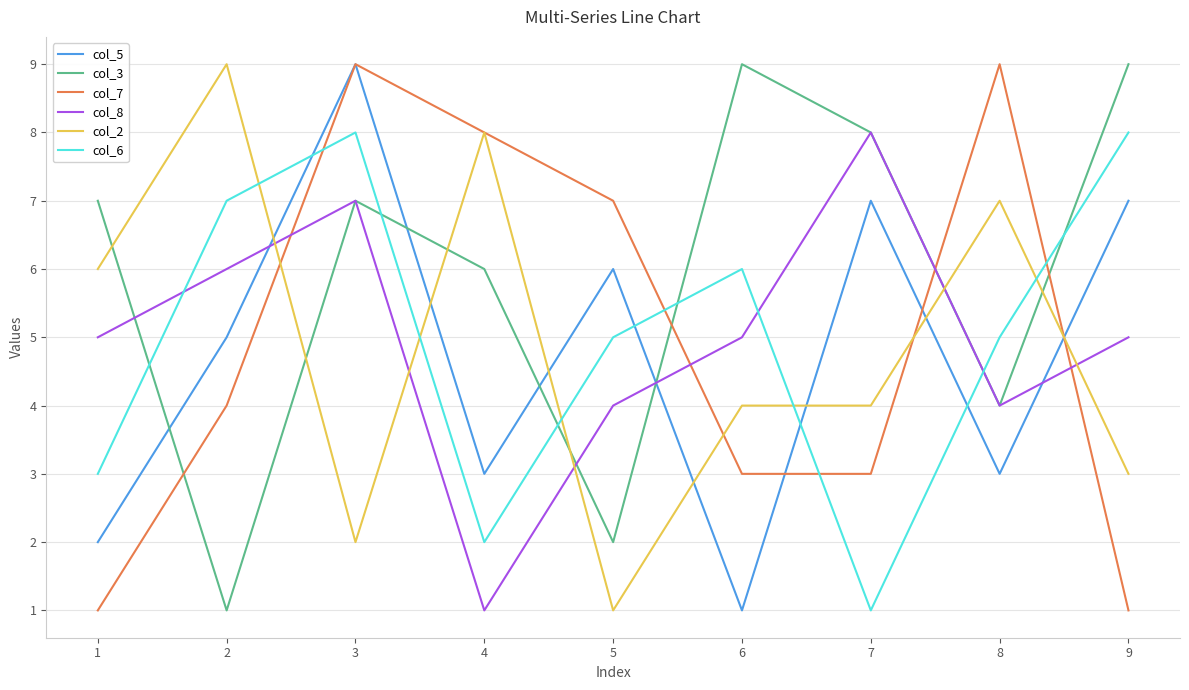

What is the average value of the col_8 series?

5